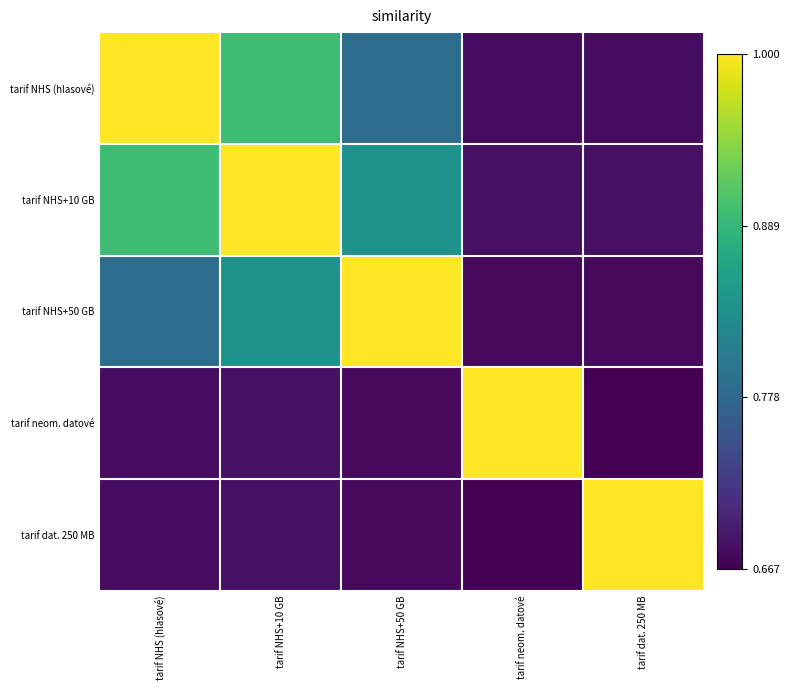

Reading right to left, what are all the values shown in this chart?

tarif NHS (hlasové): tarif dat. 250 MB=0.7	tarif neom. datové=0.7	tarif NHS+50 GB=0.8	tarif NHS+10 GB=0.9	tarif NHS (hlasové)=1.0
tarif NHS+10 GB: tarif dat. 250 MB=0.7	tarif neom. datové=0.7	tarif NHS+50 GB=0.8	tarif NHS+10 GB=1.0	tarif NHS (hlasové)=0.9
tarif NHS+50 GB: tarif dat. 250 MB=0.7	tarif neom. datové=0.7	tarif NHS+50 GB=1.0	tarif NHS+10 GB=0.8	tarif NHS (hlasové)=0.8
tarif neom. datové: tarif dat. 250 MB=0.7	tarif neom. datové=1.0	tarif NHS+50 GB=0.7	tarif NHS+10 GB=0.7	tarif NHS (hlasové)=0.7
tarif dat. 250 MB: tarif dat. 250 MB=1.0	tarif neom. datové=0.7	tarif NHS+50 GB=0.7	tarif NHS+10 GB=0.7	tarif NHS (hlasové)=0.7